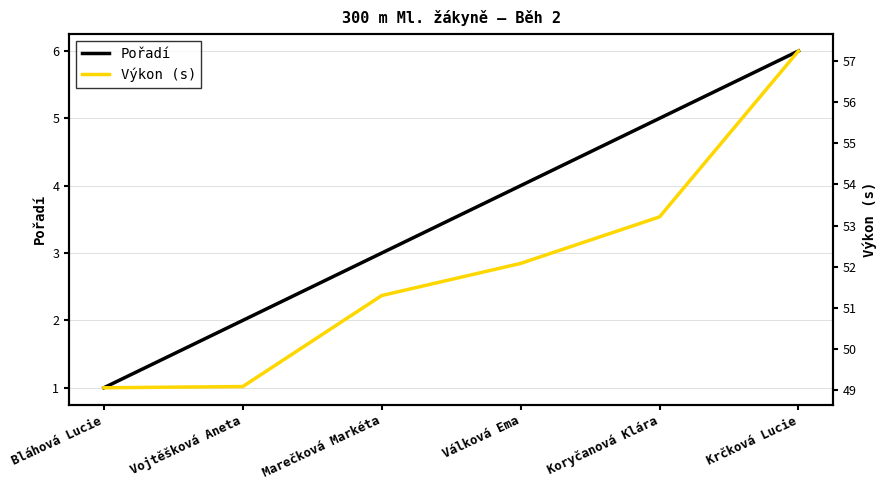

What value does the Pořadí series have at Bláhová Lucie?

1